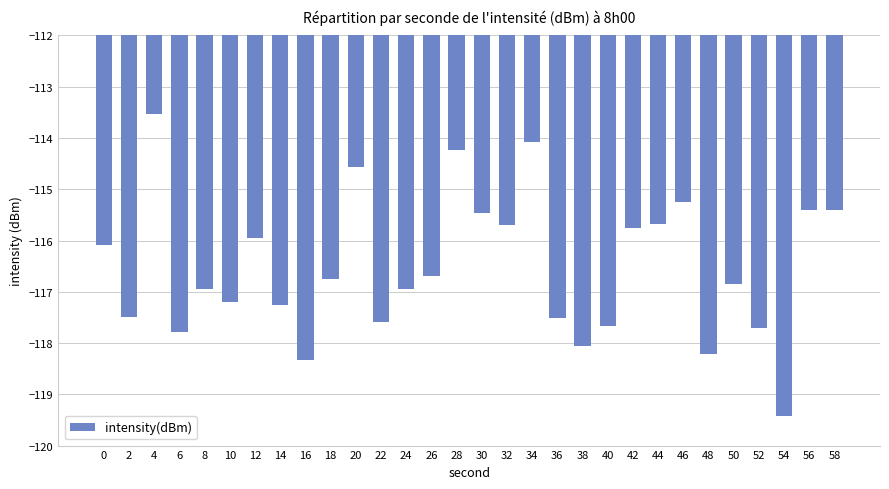

Which category has the lowest value across all series?

54